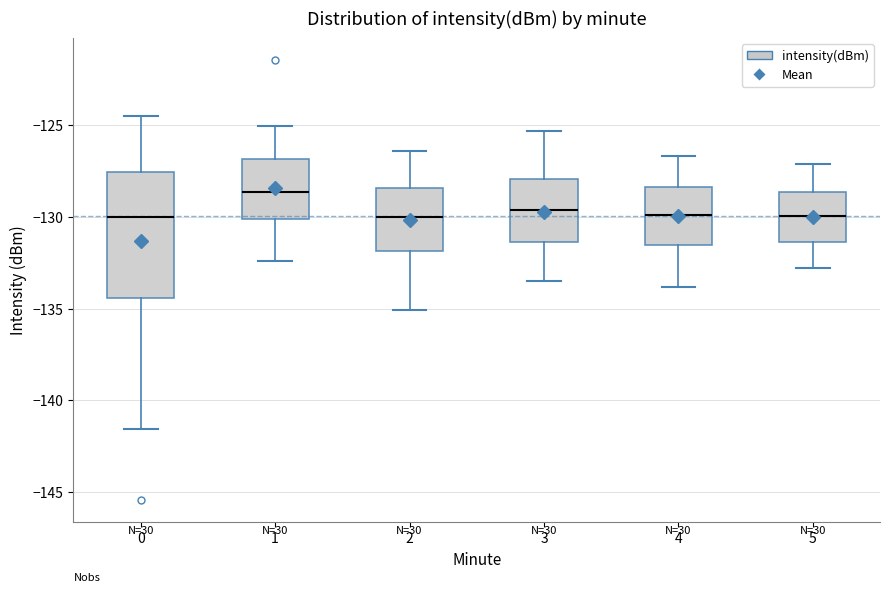

Where does the median line of the box at x = 1 sit on the y-axis? The values are not printed on the chart, so give them approximately, as read against the axis.

-128.5